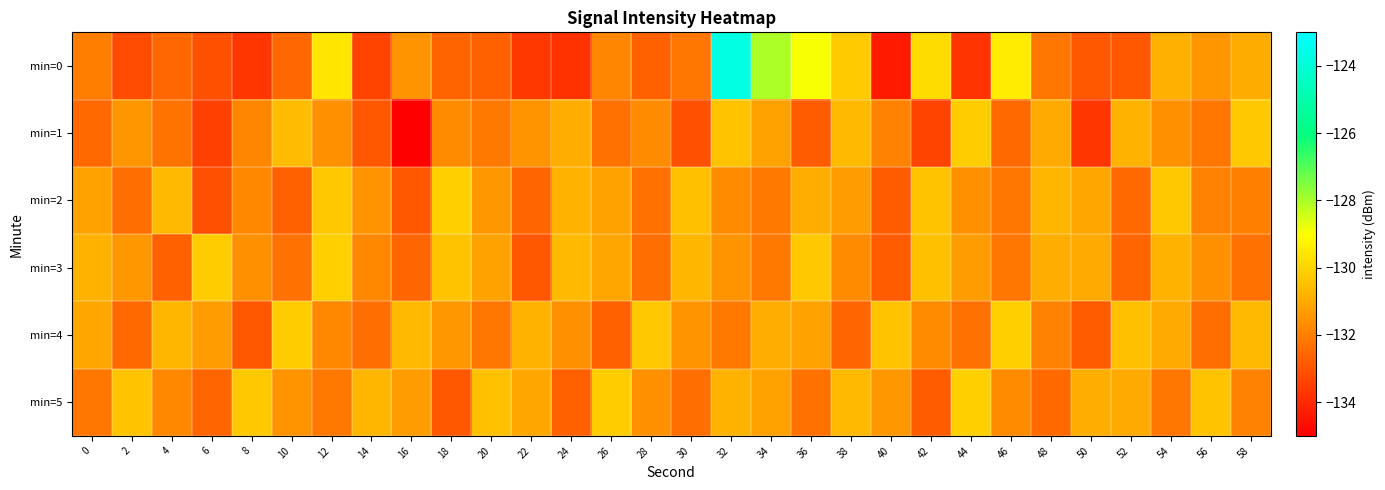

Between 46 and 50, which series saw the biggest shift?

min=0